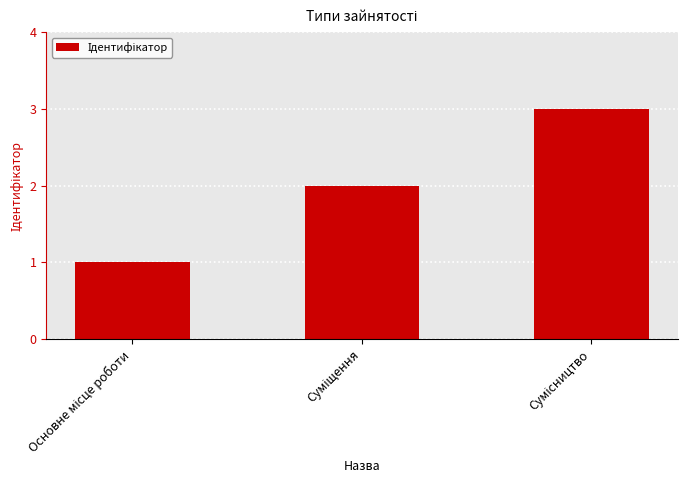

What is the greatest value displayed?

3